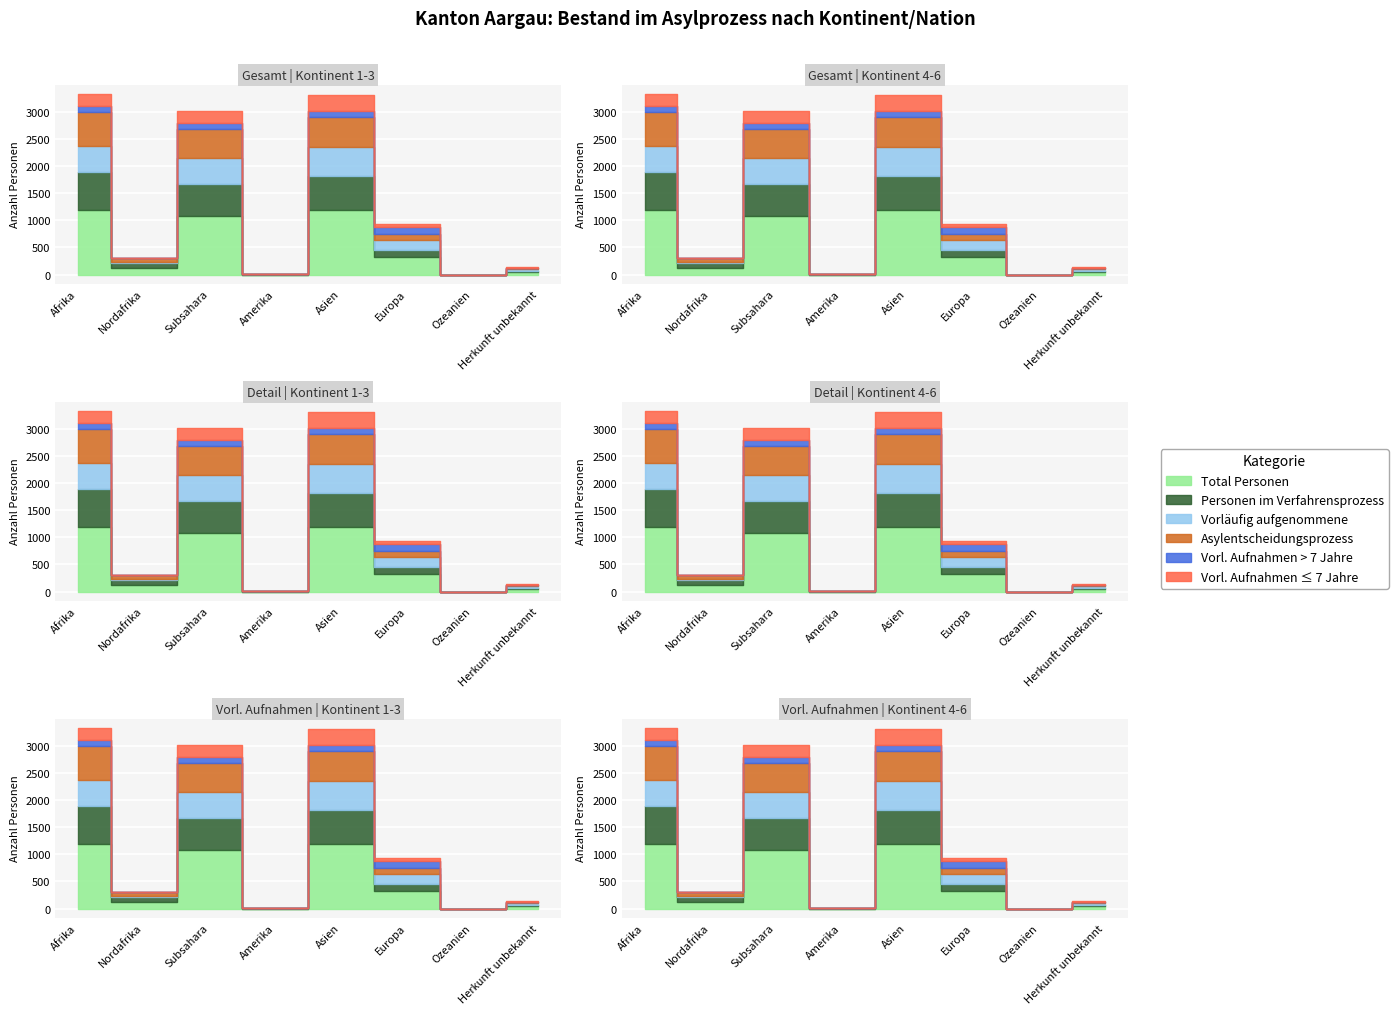

How many lines are shown in the chart?

6